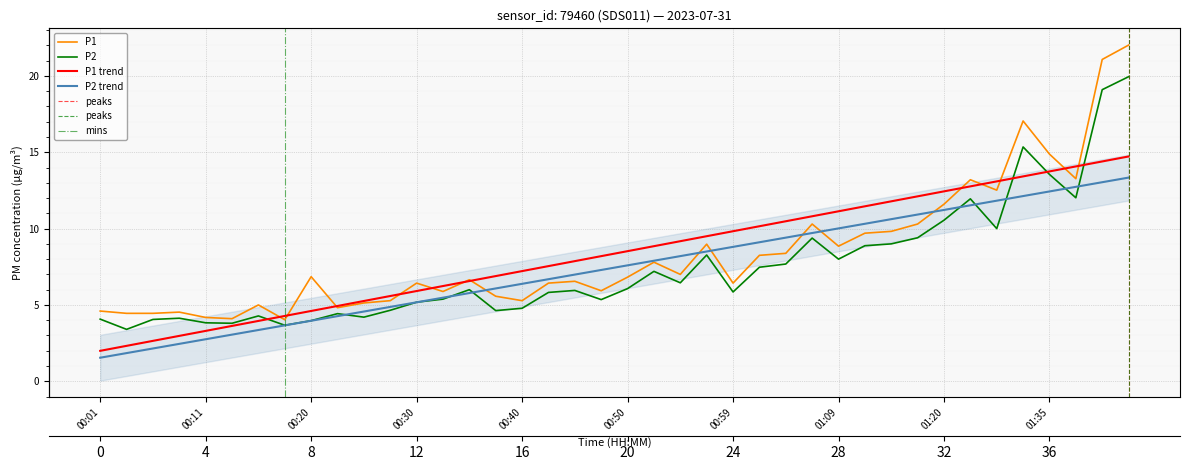

How many data points in P2 are less than 6?

20